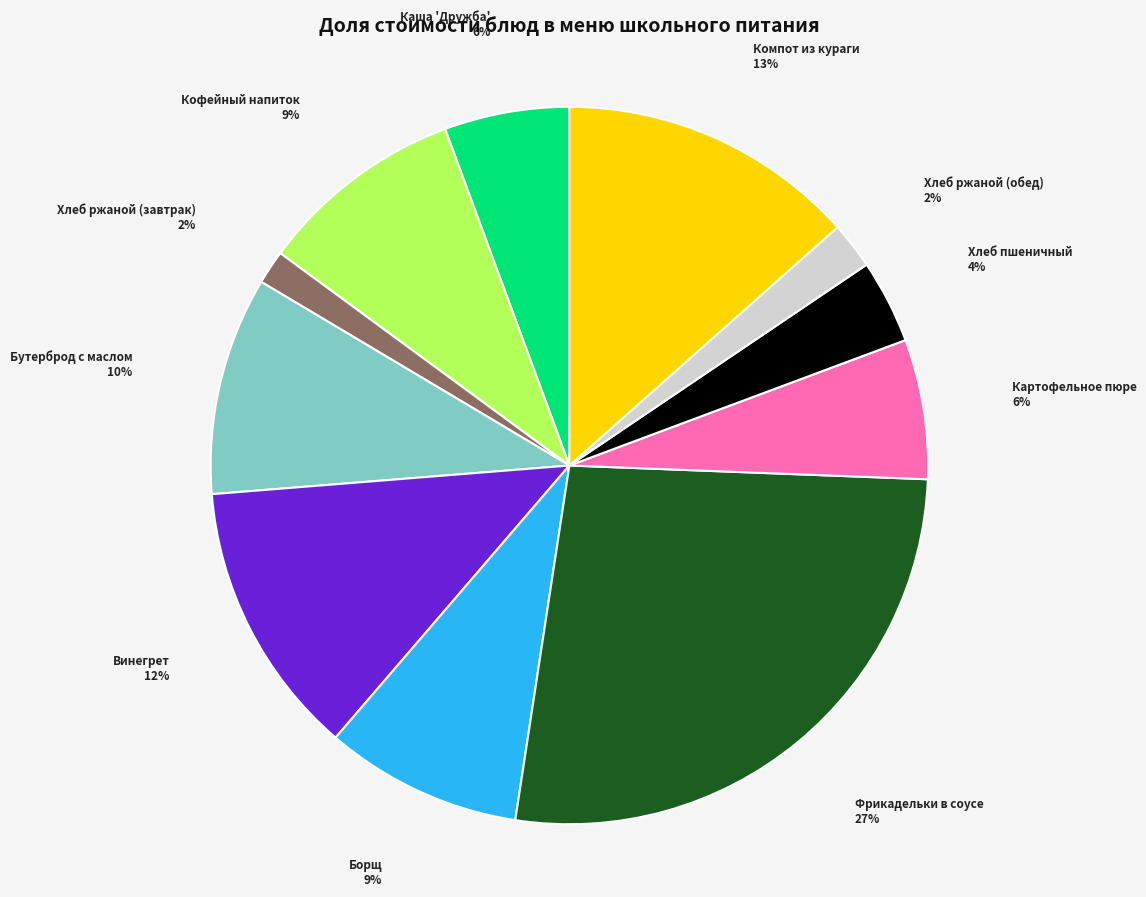

True or false: Картофельное пюре accounts for 6% of the total.

True